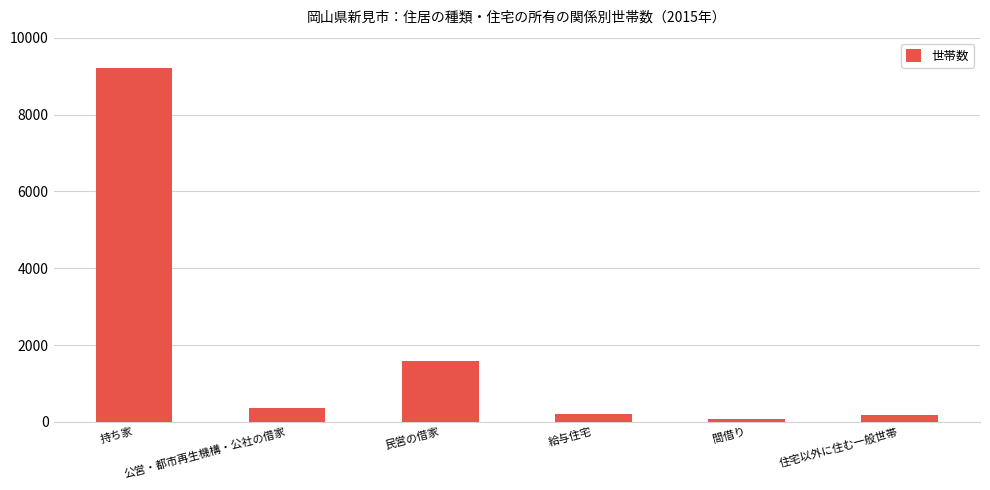

Approximately how many times larger is the value at 民営の借家 compared to 持ち家?

0.2